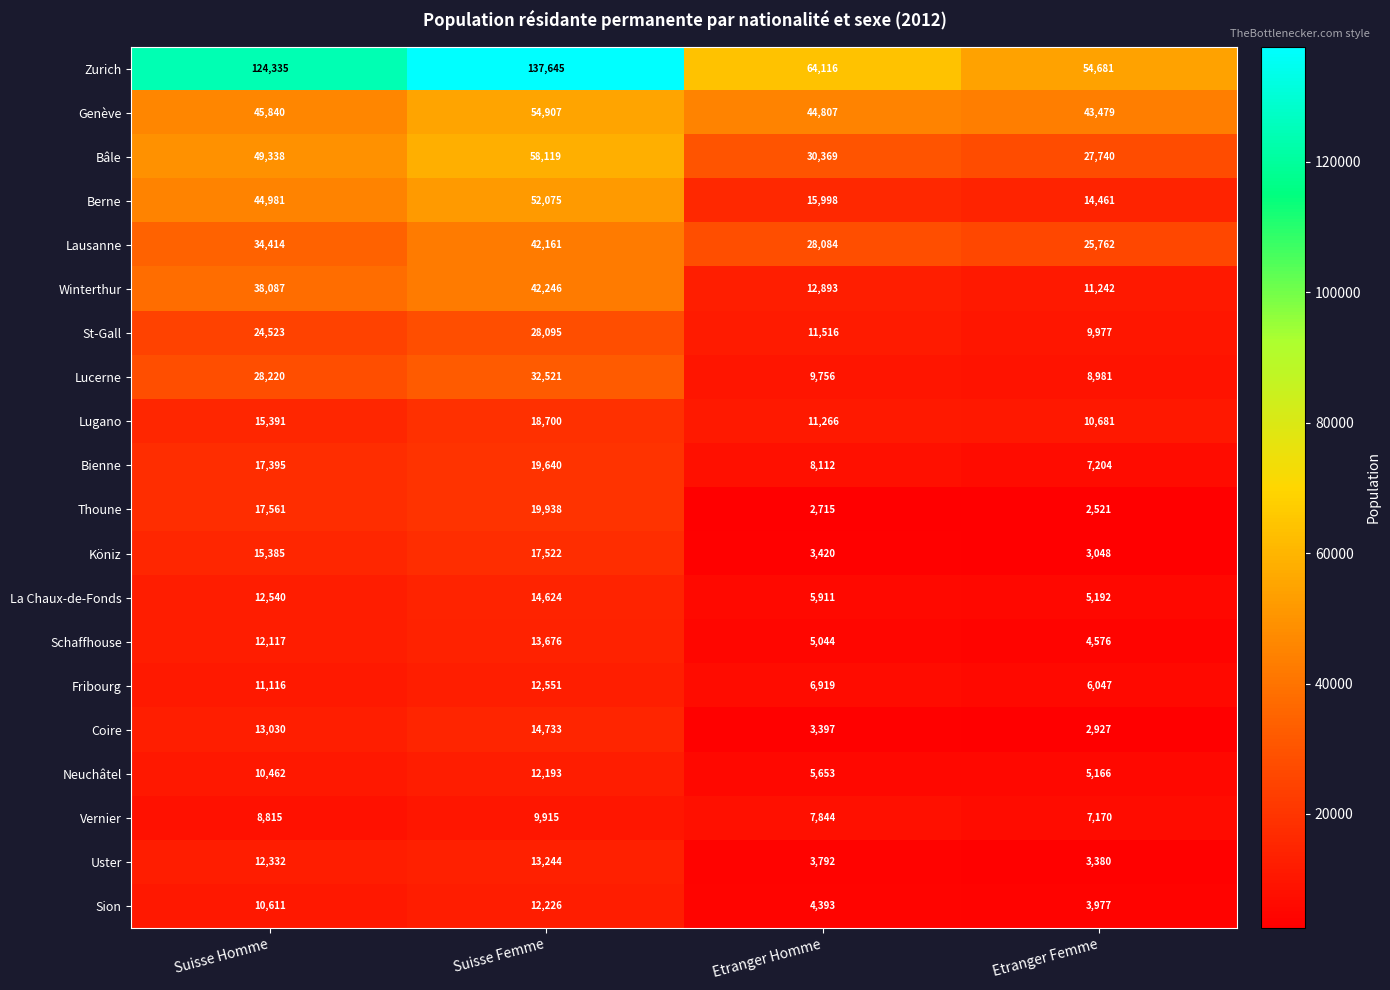

Rank the series by their maximum value, from lowest to highest.

Vernier, Neuchâtel, Sion, Fribourg, Uster, Schaffhouse, La Chaux-de-Fonds, Coire, Köniz, Lugano, Bienne, Thoune, St-Gall, Lucerne, Lausanne, Winterthur, Berne, Genève, Bâle, Zurich